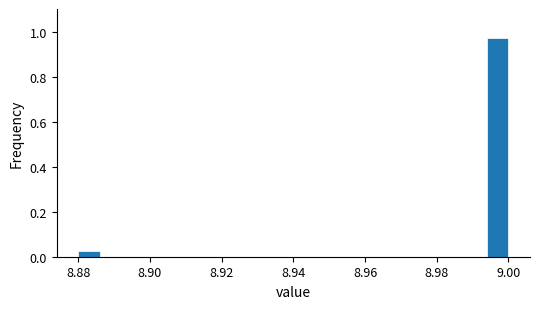

Around what value on the x-axis is the tallest bar? Give the approximate position of its centre, as read against the axis.

8.998